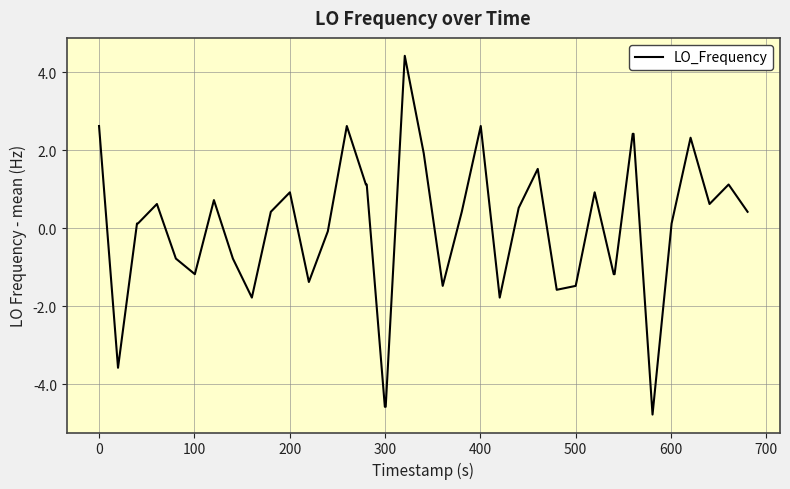

How many lines are shown in the chart?

1